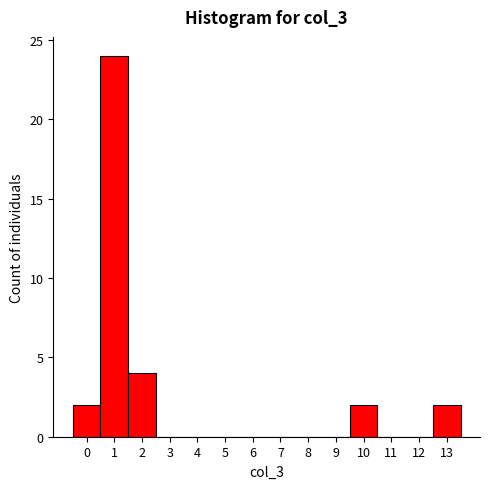

Which range on the x-axis has the tallest bar?

0.5 to 1.5